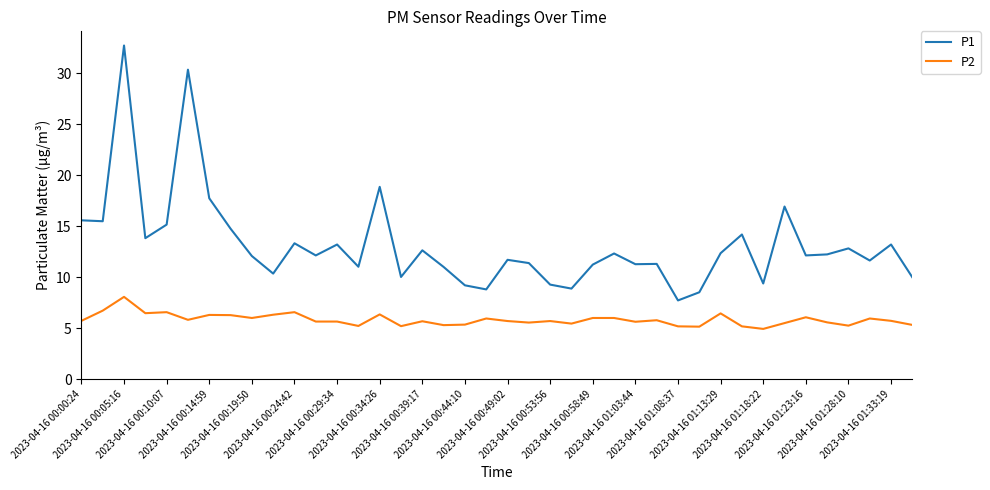

True or false: P2 and P1 intersect in this chart.

False